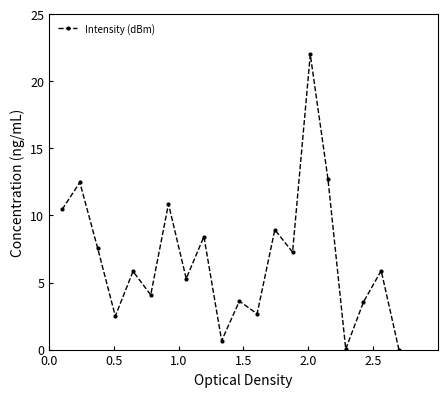

What is the average value?

6.7